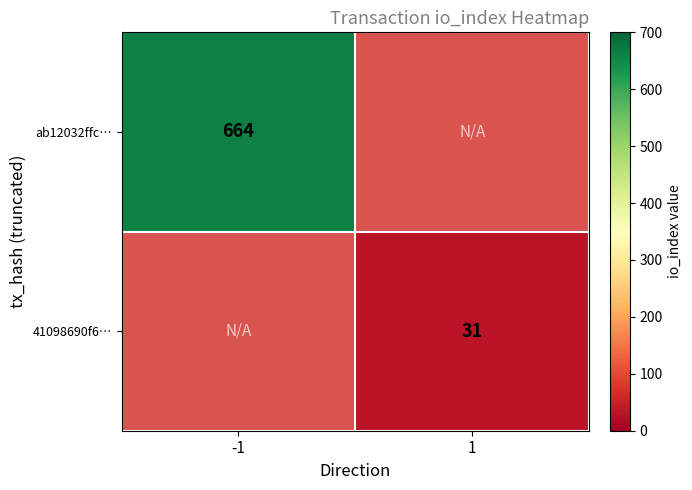

At how many categories does at least one series exceed 318?

1